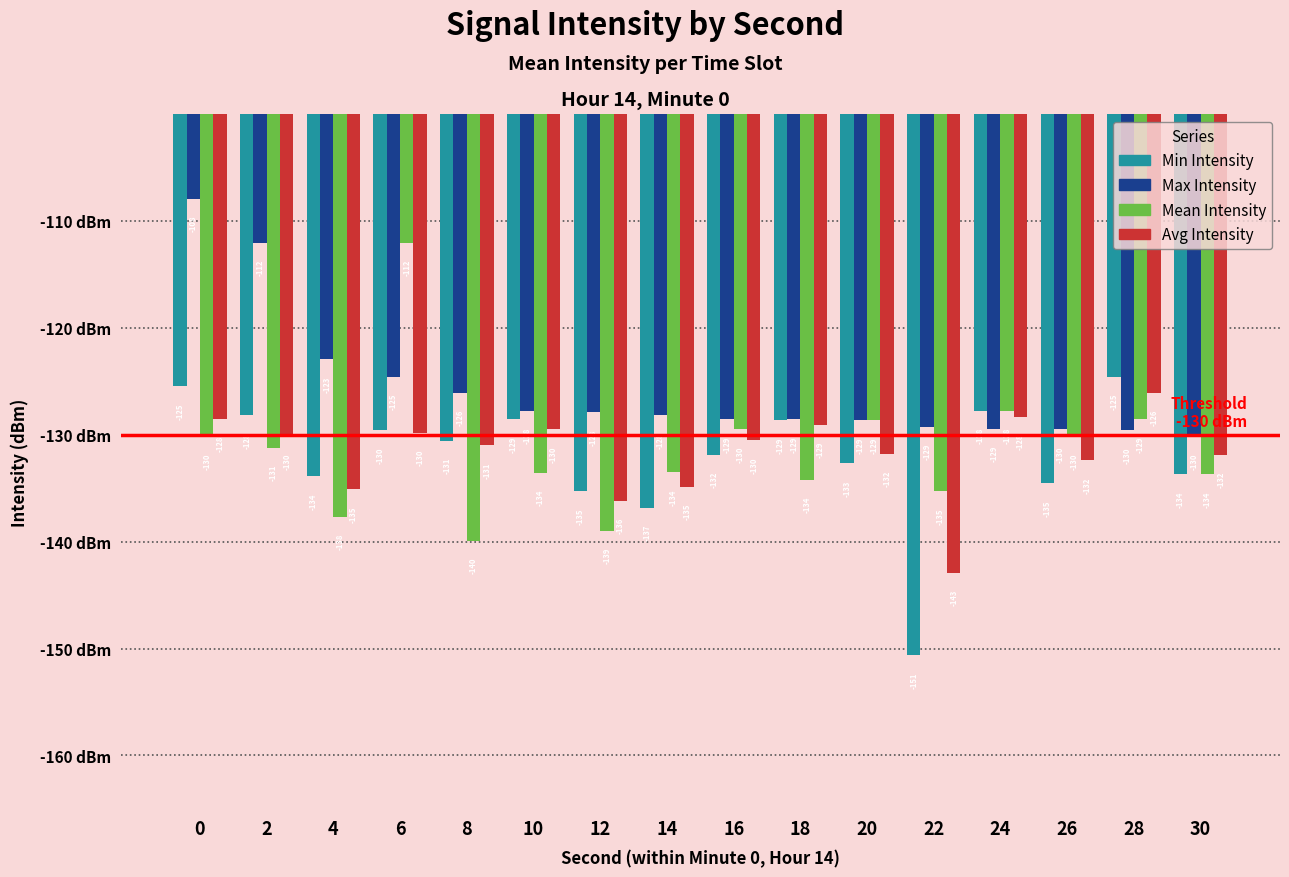

What is the value of the Min Intensity bar at the 8th from the left?

-136.8